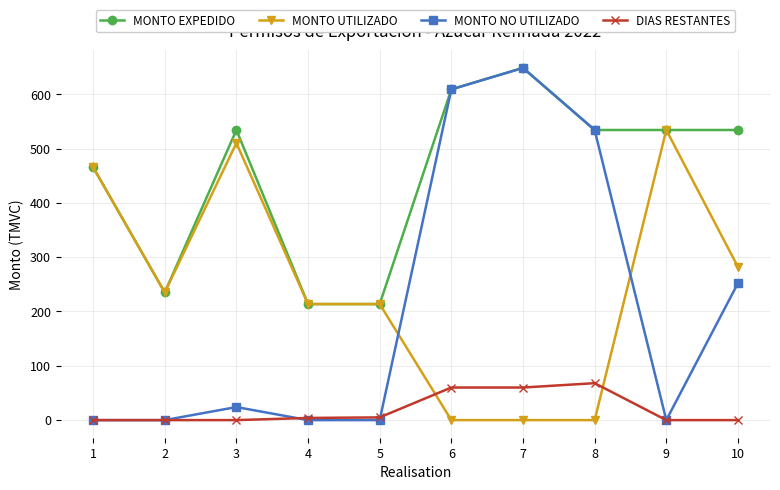

True or false: DIAS RESTANTES has a value of 0.0 at 3.

True